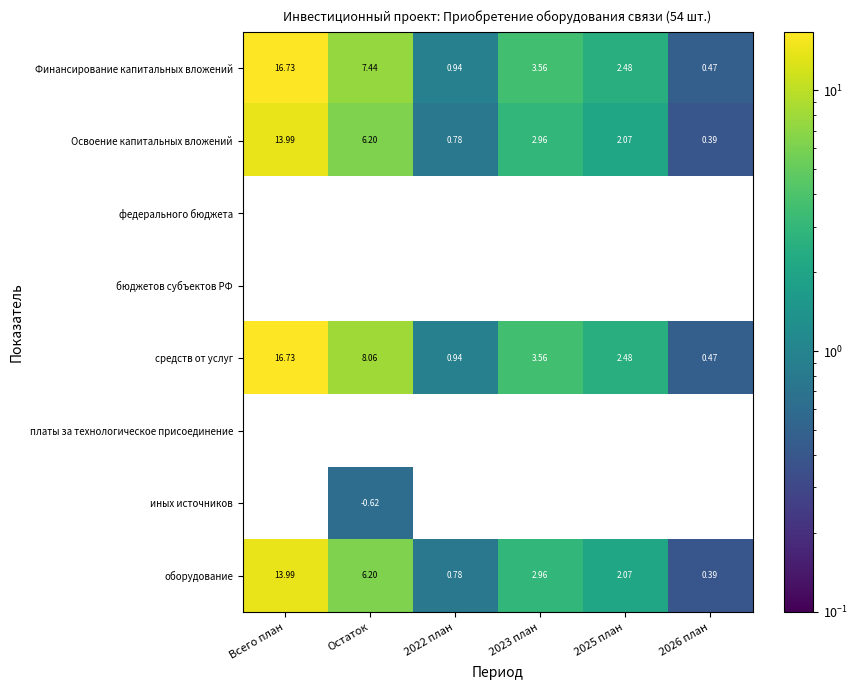

At how many categories does at least one series exceed 0?

6